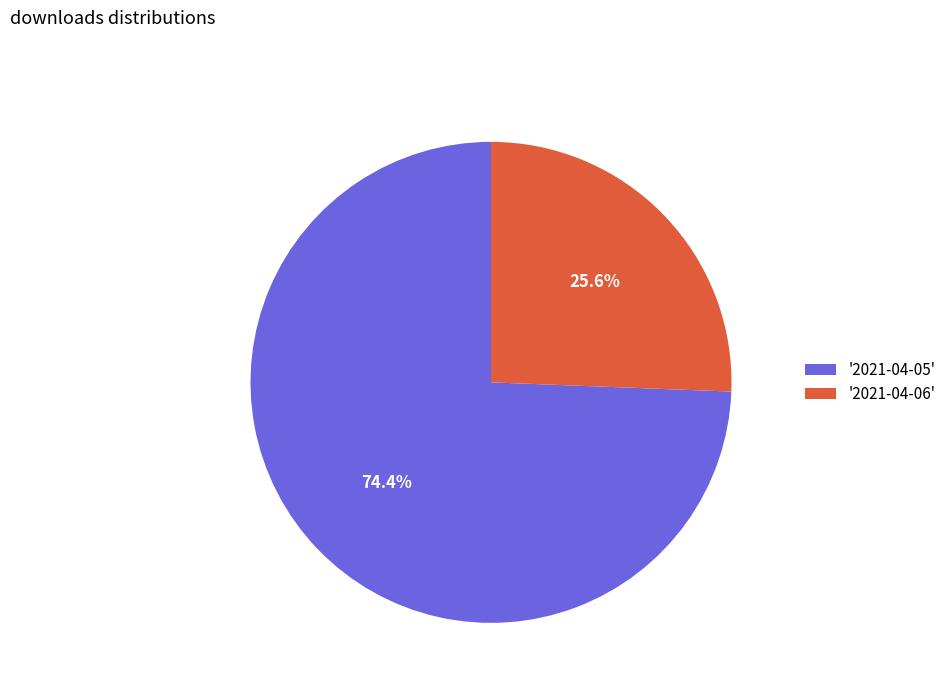

What is the total percentage of '2021-04-06' and '2021-04-05'?

100.0%